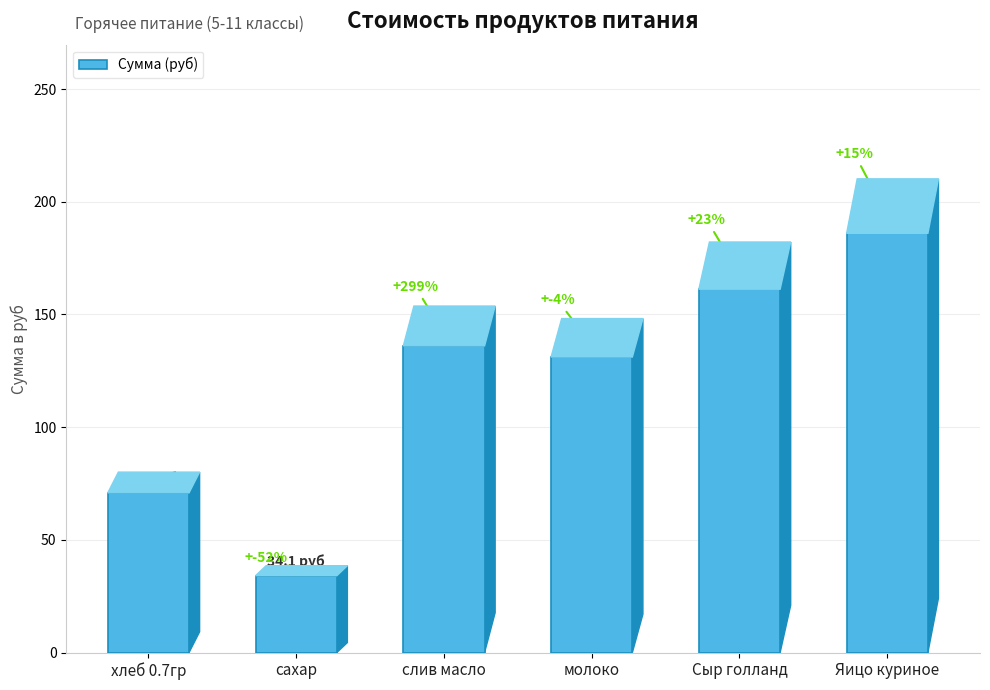

How many bars are there in total?

6